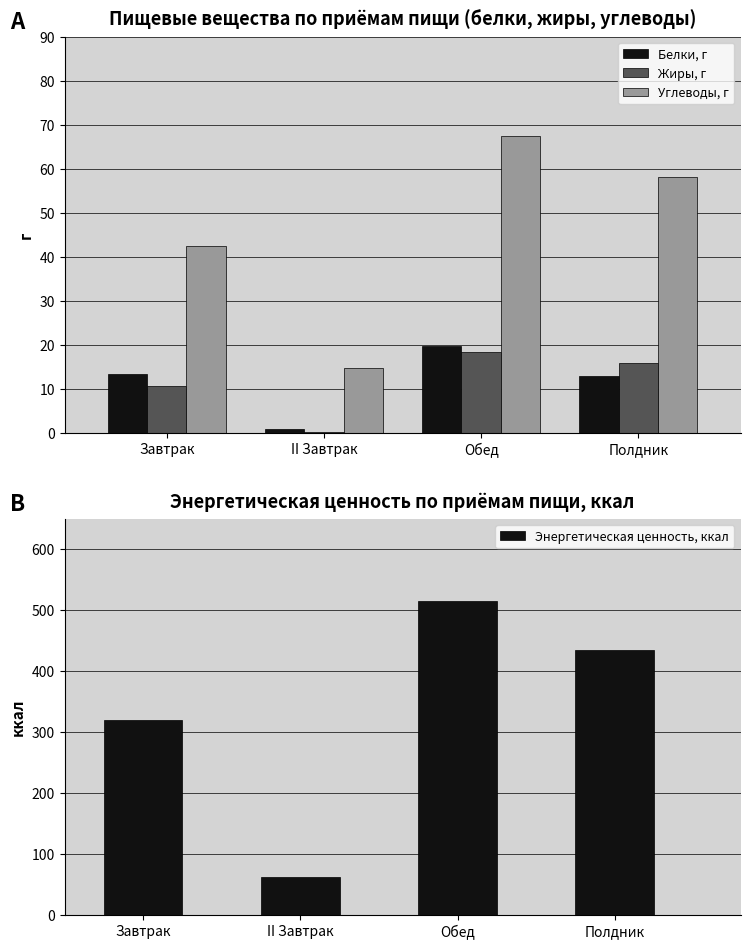

Which label corresponds to the largest value in the chart?

Обед